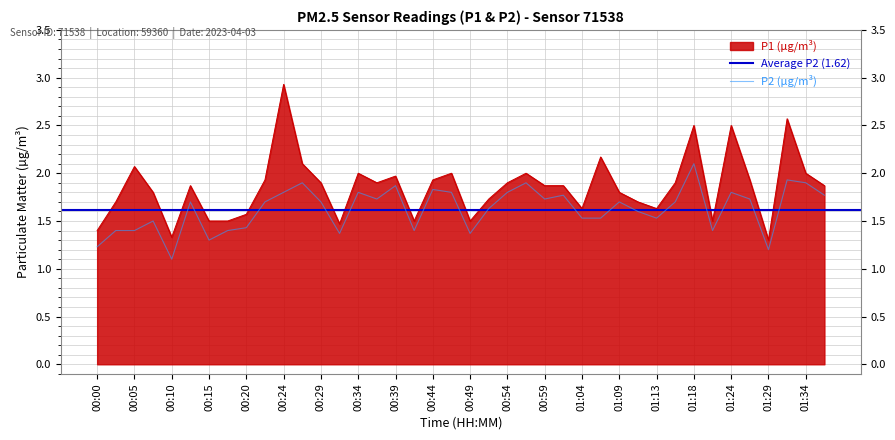

Rank the series at 01:04 from highest to lowest value.

P1, P2